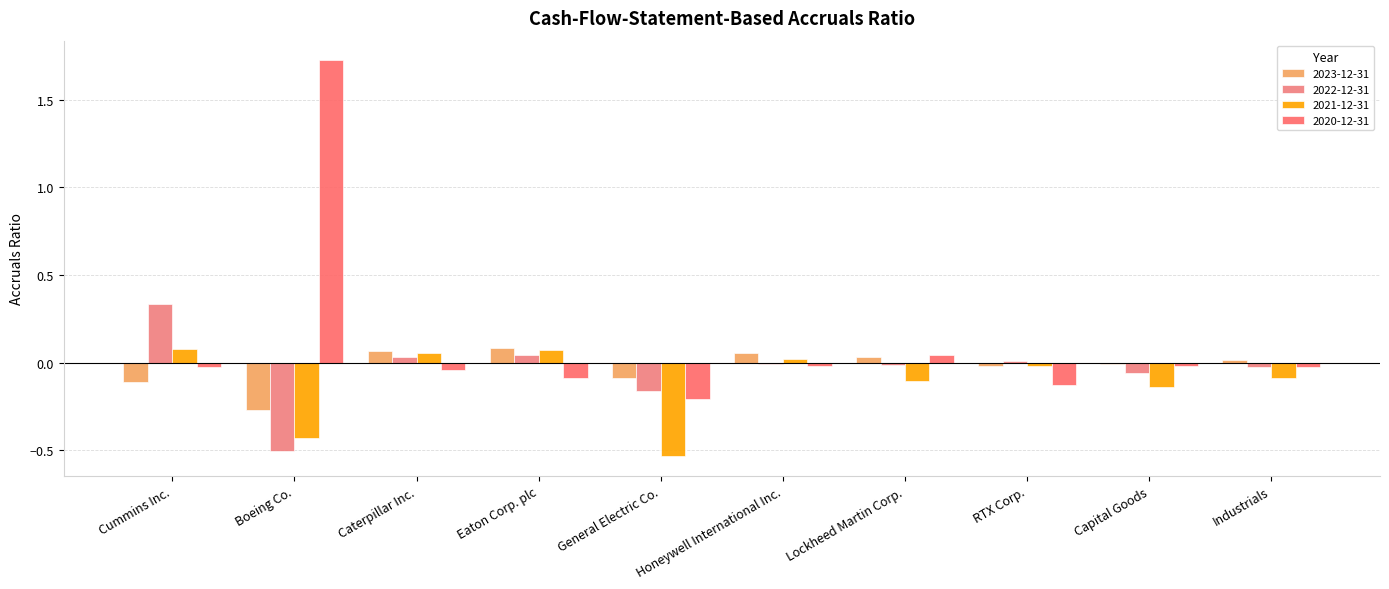

Reading left to right, extract all data points from this chart.

2023-12-31: Cummins Inc.=-0.1	Boeing Co.=-0.3	Caterpillar Inc.=0.1	Eaton Corp. plc=0.1	General Electric Co.=-0.1	Honeywell International Inc.=0.1	Lockheed Martin Corp.=0.0	RTX Corp.=-0.0	Capital Goods=-0.0	Industrials=0.0
2022-12-31: Cummins Inc.=0.3	Boeing Co.=-0.5	Caterpillar Inc.=0.0	Eaton Corp. plc=0.0	General Electric Co.=-0.2	Honeywell International Inc.=-0.0	Lockheed Martin Corp.=-0.0	RTX Corp.=0.0	Capital Goods=-0.1	Industrials=-0.0
2021-12-31: Cummins Inc.=0.1	Boeing Co.=-0.4	Caterpillar Inc.=0.1	Eaton Corp. plc=0.1	General Electric Co.=-0.5	Honeywell International Inc.=0.0	Lockheed Martin Corp.=-0.1	RTX Corp.=-0.0	Capital Goods=-0.1	Industrials=-0.1
2020-12-31: Cummins Inc.=-0.0	Boeing Co.=1.7	Caterpillar Inc.=-0.0	Eaton Corp. plc=-0.1	General Electric Co.=-0.2	Honeywell International Inc.=-0.0	Lockheed Martin Corp.=0.0	RTX Corp.=-0.1	Capital Goods=-0.0	Industrials=-0.0